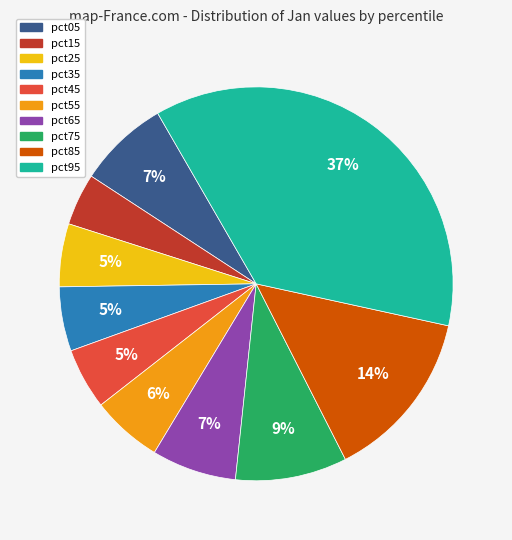

What is the smallest slice in the pie chart?

pct15